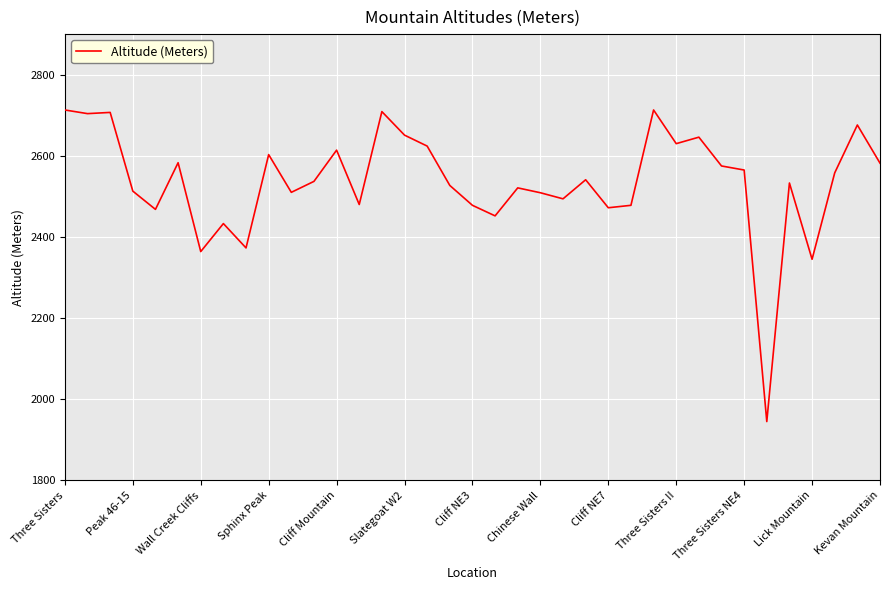

What is the smallest value displayed?

1945